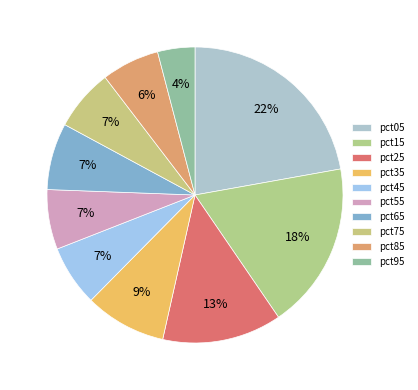

Is it true that pct65 is 14% of the pie?

False